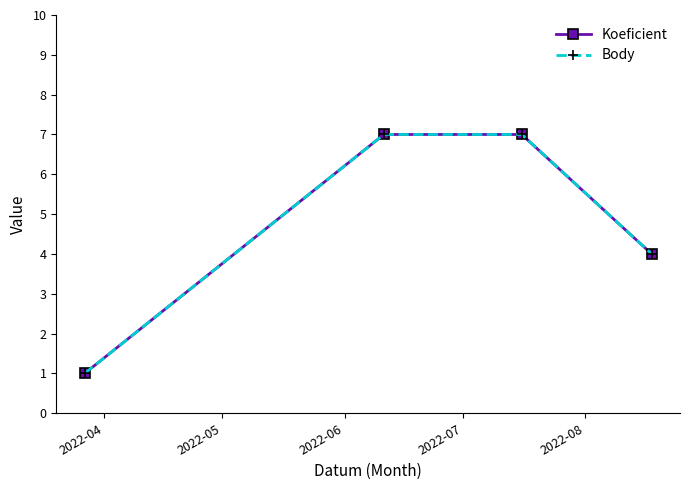

True or false: Body and Koeficient intersect in this chart.

False